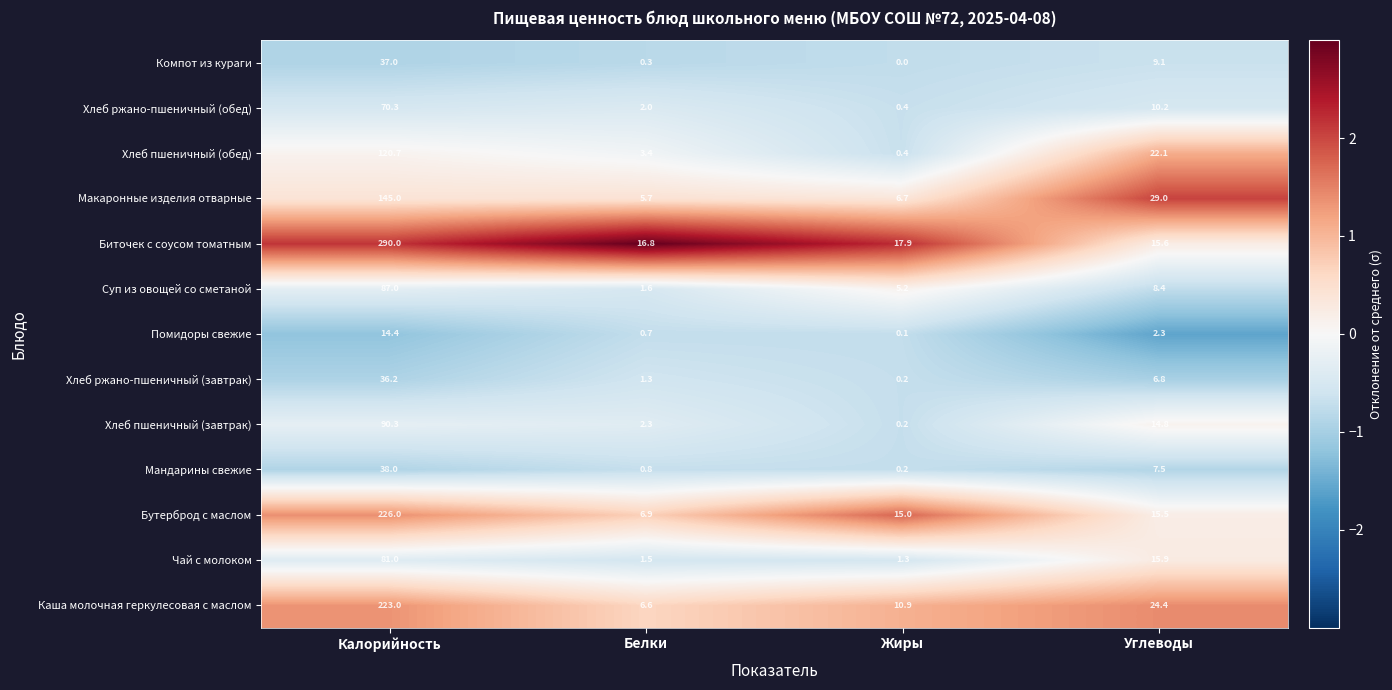

At which category is the sum across all series the highest?

Калорийность